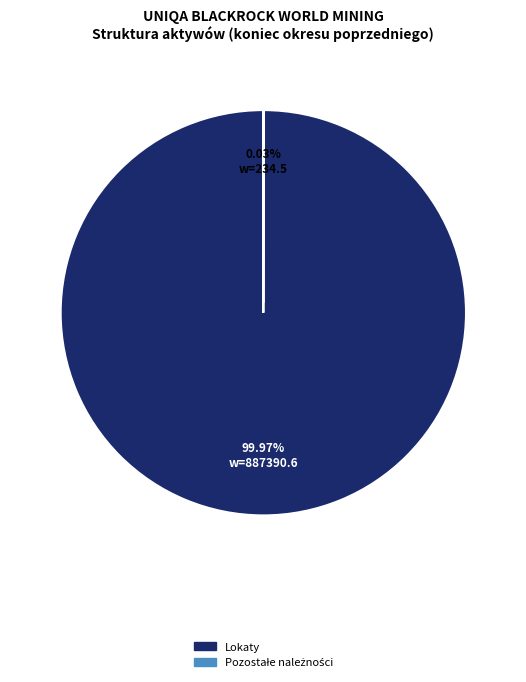

Does any single category account for the majority?

Yes